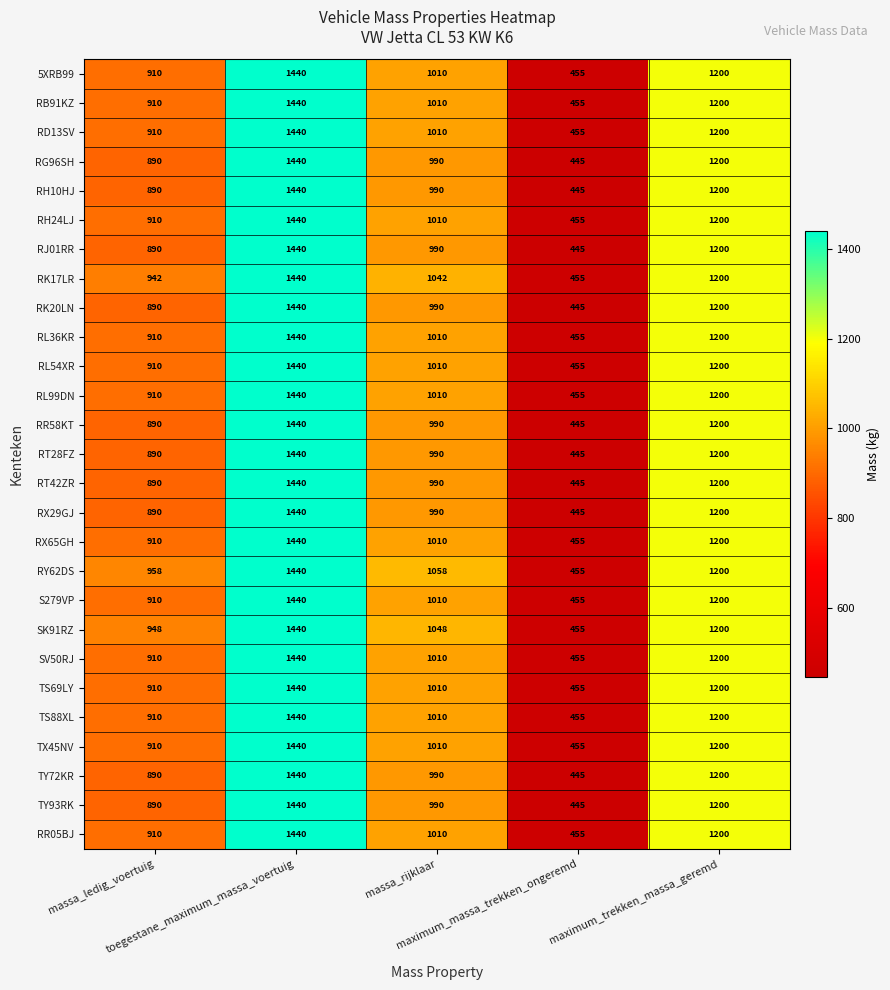

At how many categories does at least one series exceed 1034?

3